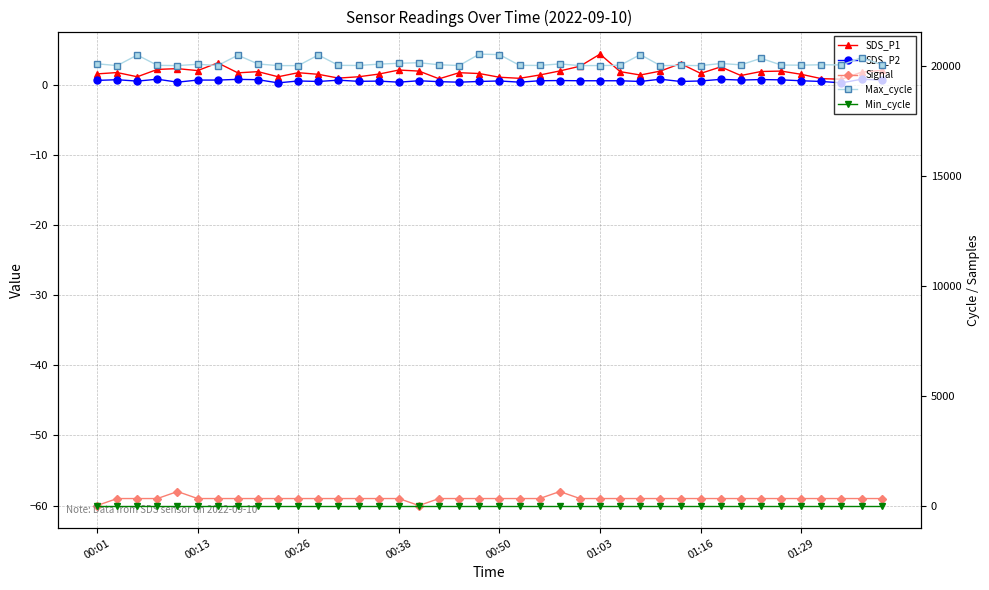

Which series has the widest spread of values?

Max_cycle